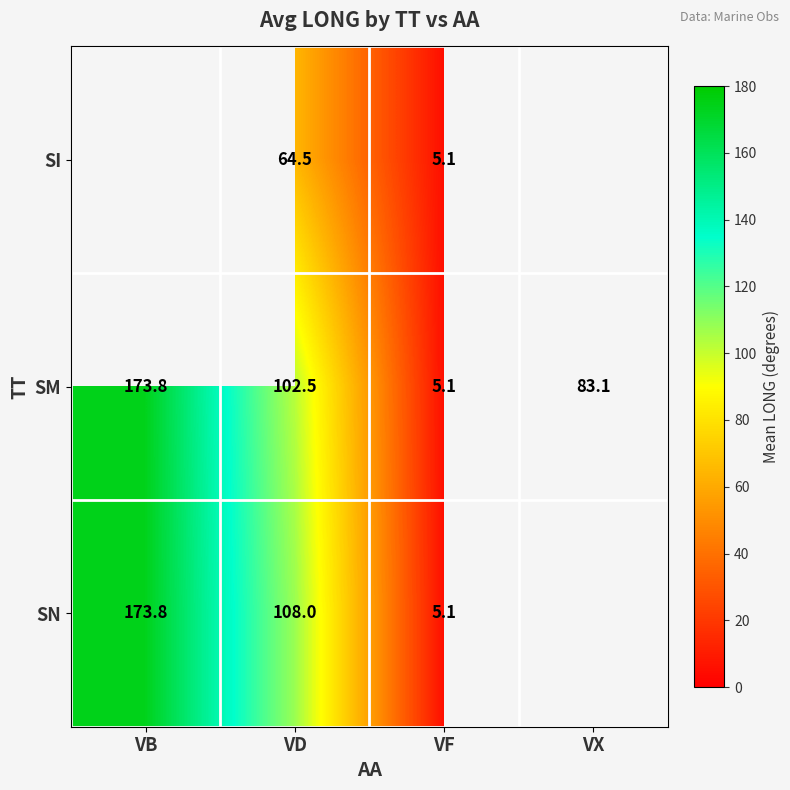

At which label is SM closest to 89?

VX